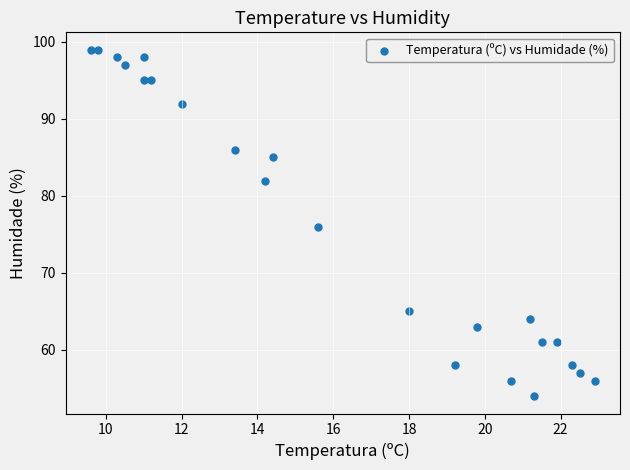

What is the range of Y values (max minus min)?

45